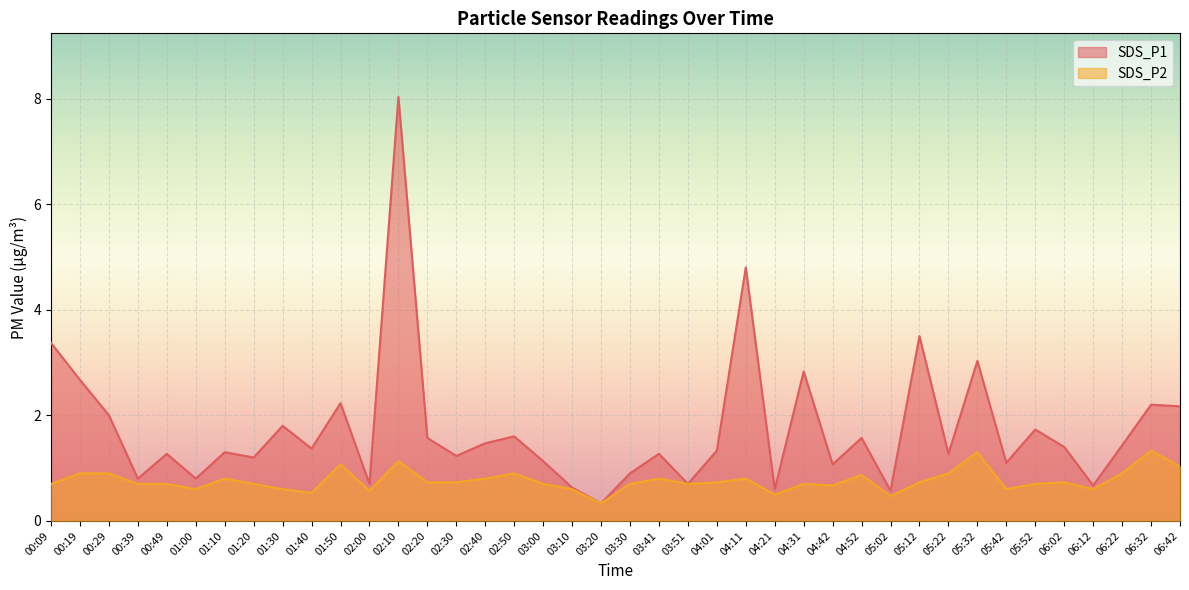

At which category is the sum across all series the highest?

02:10